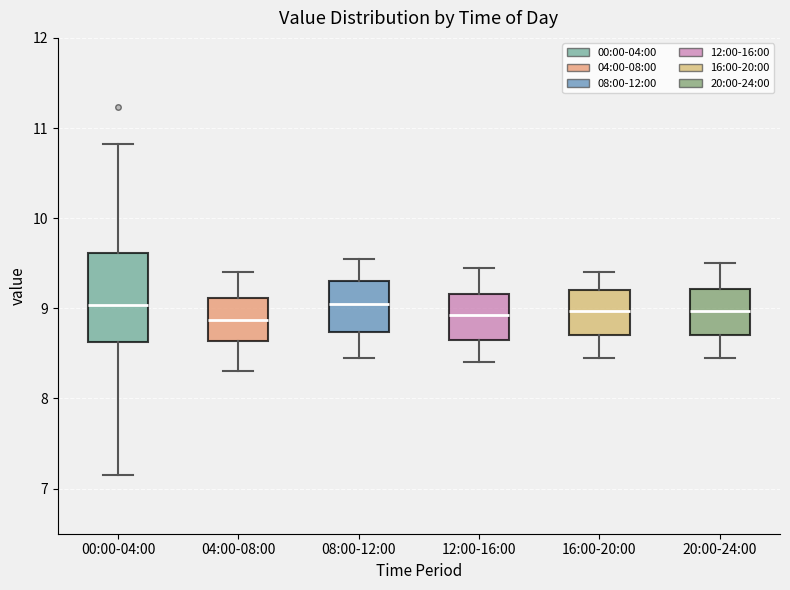

Reading left to right, read every box against the y-axis: the position of its median line, the range the box covers, and the ends of its whiskers. The values are not printed on the chart, so give them approximately, as read against the axis.

00:00-04:00: median 9.0, box 8.6 to 9.6, whiskers 7.2 to 10.8
04:00-08:00: median 8.9, box 8.6 to 9.1, whiskers 8.3 to 9.4
08:00-12:00: median 9.1, box 8.7 to 9.3, whiskers 8.5 to 9.6
12:00-16:00: median 8.9, box 8.7 to 9.2, whiskers 8.4 to 9.5
16:00-20:00: median 9.0, box 8.7 to 9.2, whiskers 8.5 to 9.4
20:00-24:00: median 9.0, box 8.7 to 9.2, whiskers 8.5 to 9.5